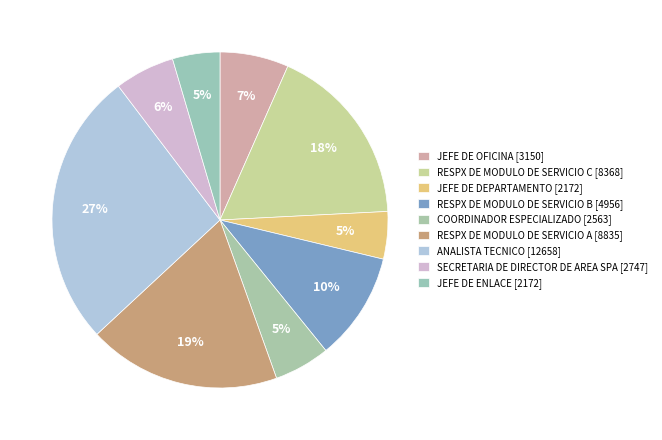

Is there any slice that represents more than half of the pie?

No